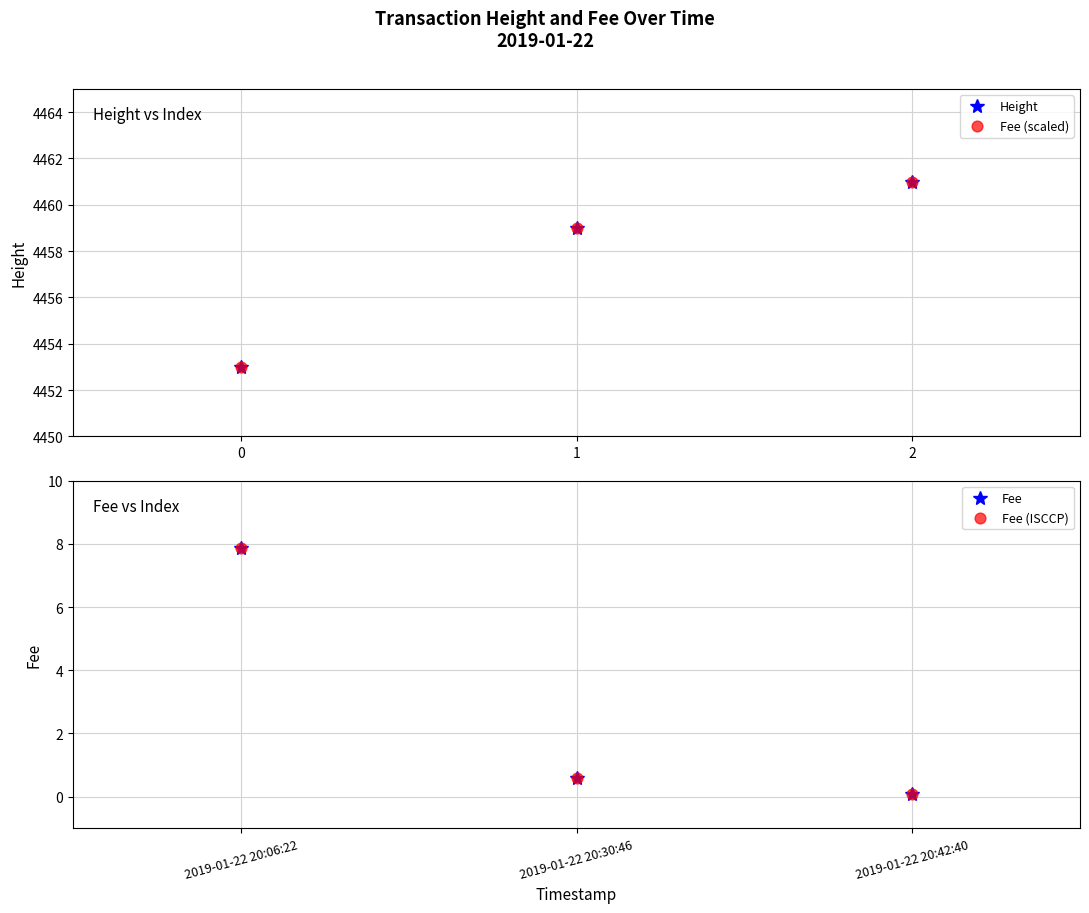

Which series reaches the maximum Y coordinate?

Height